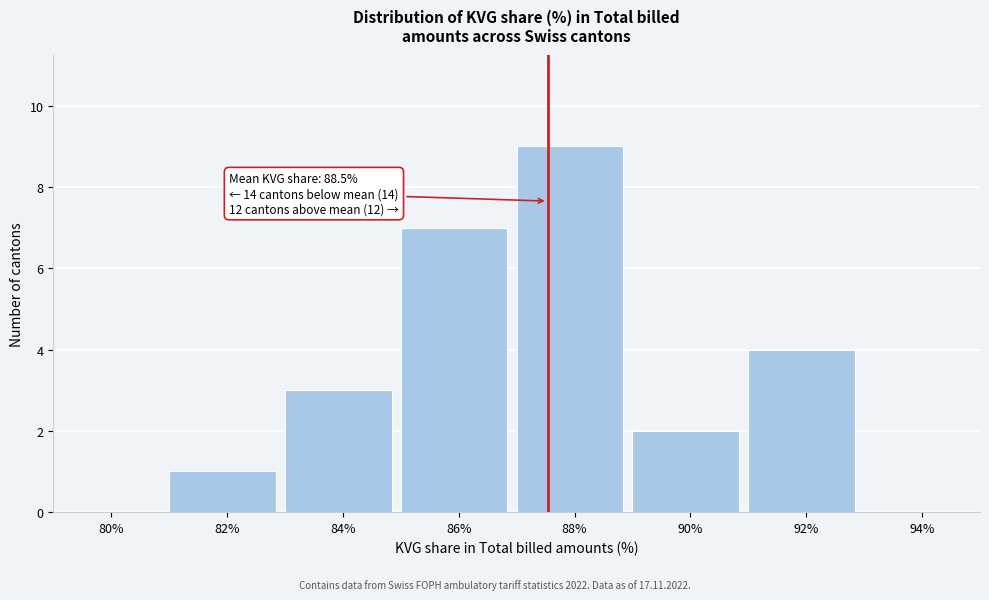

Reading left to right, extract all data points from this chart.

80%=0	82%=1	84%=3	86%=7	88%=9	90%=2	92%=4	94%=0